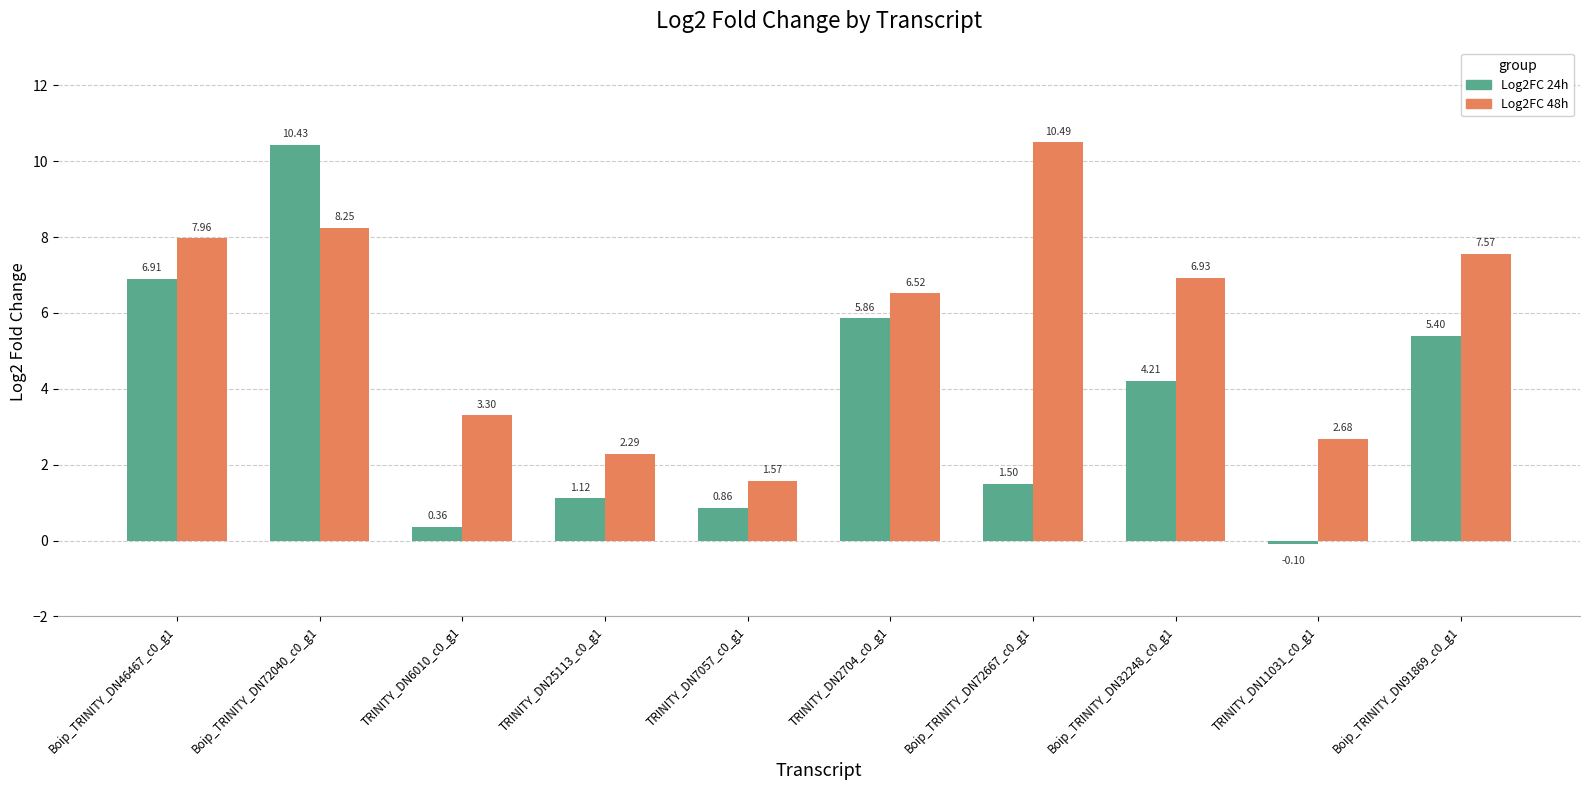

Read the Log2FC 48h value at TRINITY_DN6010_c0_g1.

3.3